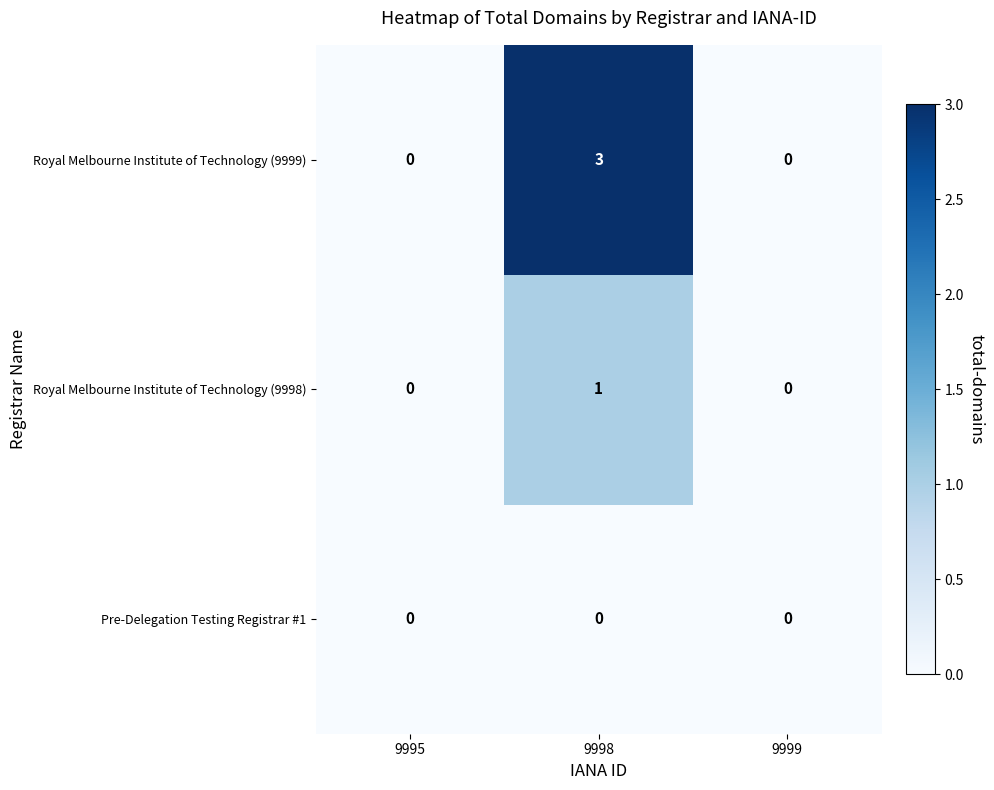

At which category is the sum across all series the highest?

9998